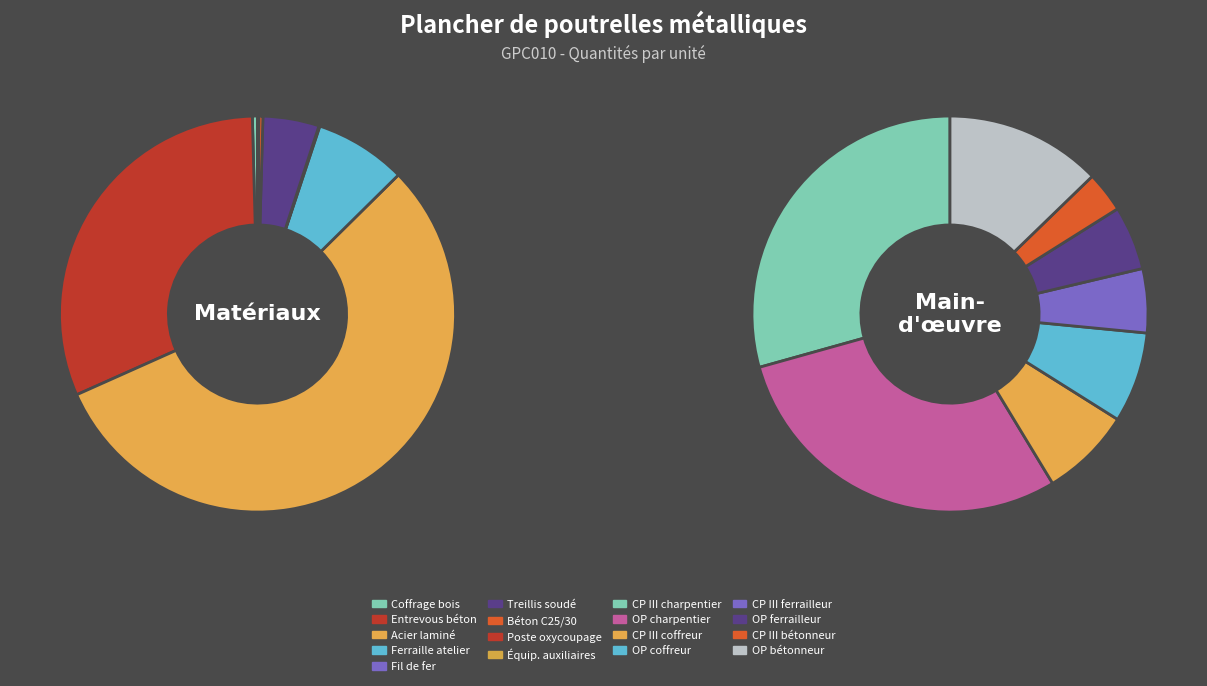

The mt08evm010 (m²) slice represents 1% of the pie. True or false?

False